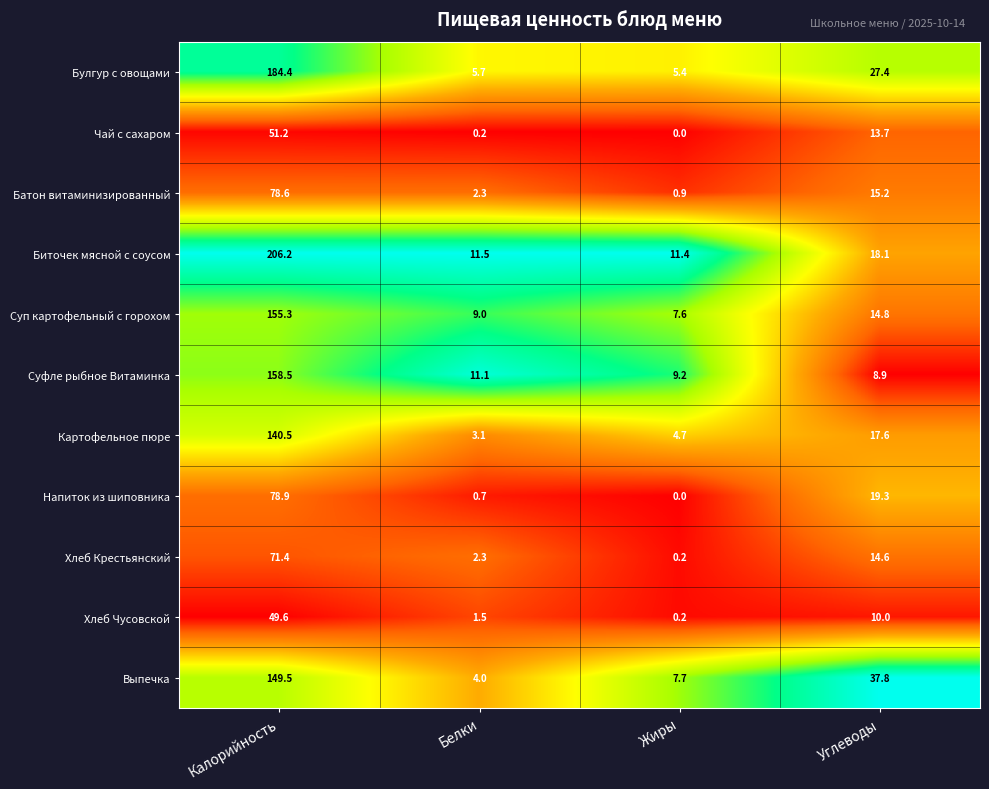

What is the approximate value of Батон витаминизированный at Белки?

2.3